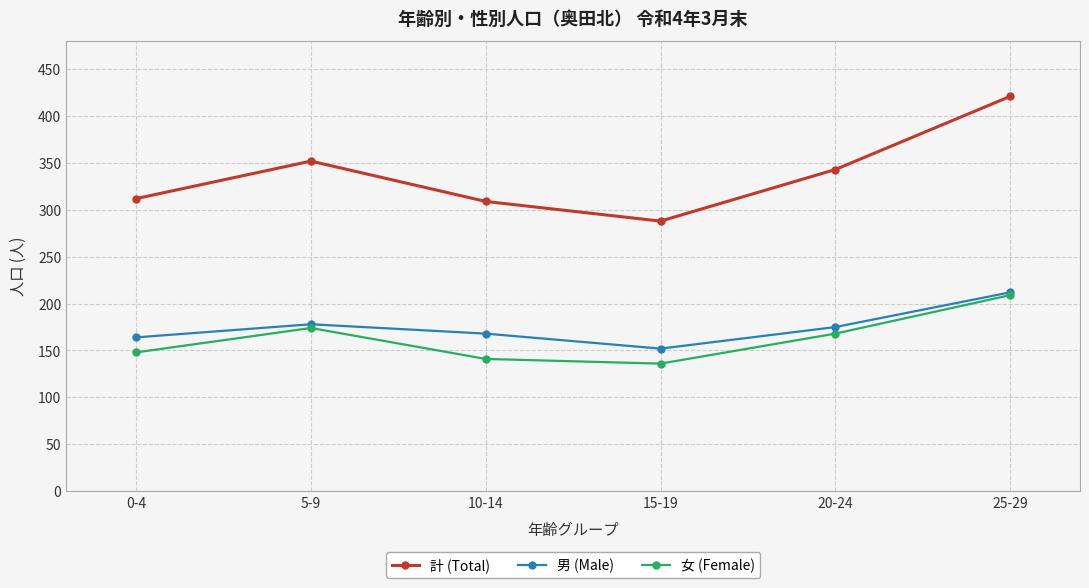

In 男 (Male), how many points are lower than both neighbors (excluding endpoints)?

1